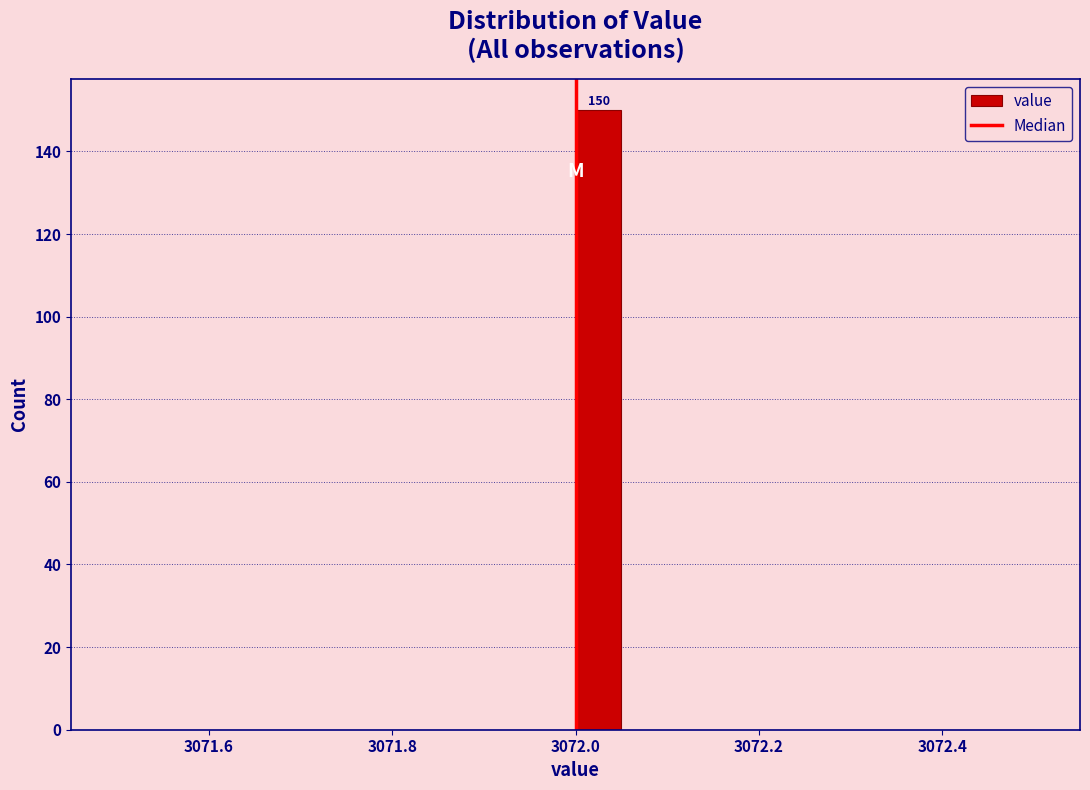

Around what value on the x-axis is the tallest bar? Give the approximate position of its centre, as read against the axis.

3072.02